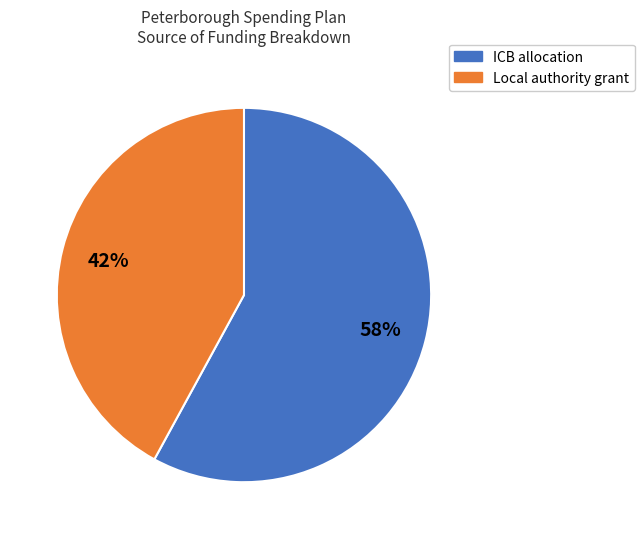

Count the number of slices in the pie.

2